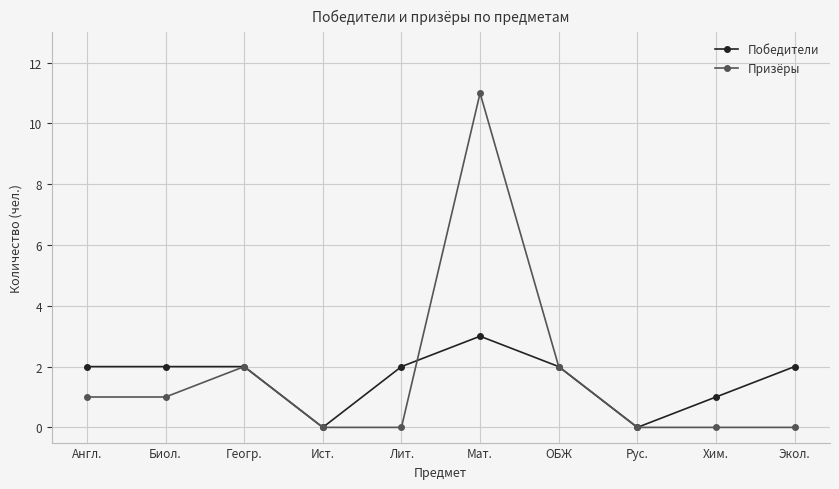

Reading left to right, what are all the values shown in this chart?

Победители: Англ.=2	Биол.=2	Геогр.=2	Ист.=0	Лит.=2	Мат.=3	ОБЖ=2	Рус.=0	Хим.=1	Экол.=2
Призёры: Англ.=1	Биол.=1	Геогр.=2	Ист.=0	Лит.=0	Мат.=11	ОБЖ=2	Рус.=0	Хим.=0	Экол.=0